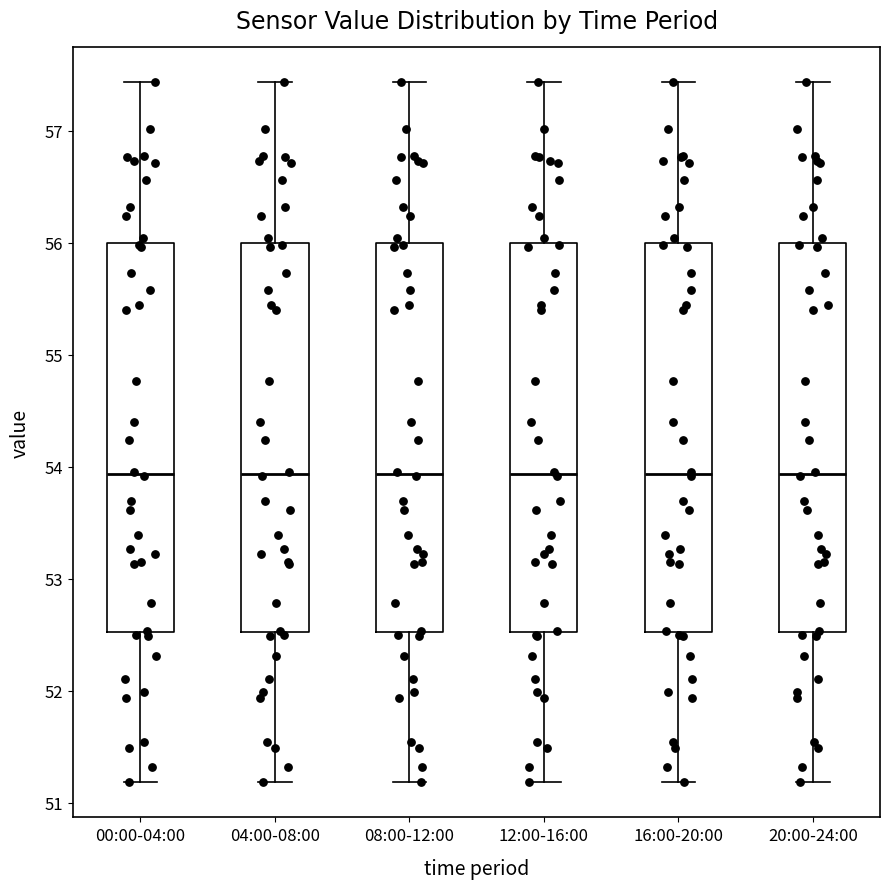

Reading left to right, read every box against the y-axis: the position of its median line, the range the box covers, and the ends of its whiskers. The values are not printed on the chart, so give them approximately, as read against the axis.

00:00-04:00: median 53.9, box 52.5 to 56.0, whiskers 51.2 to 57.4
04:00-08:00: median 53.9, box 52.5 to 56.0, whiskers 51.2 to 57.4
08:00-12:00: median 53.9, box 52.5 to 56.0, whiskers 51.2 to 57.4
12:00-16:00: median 53.9, box 52.5 to 56.0, whiskers 51.2 to 57.4
16:00-20:00: median 53.9, box 52.5 to 56.0, whiskers 51.2 to 57.4
20:00-24:00: median 53.9, box 52.5 to 56.0, whiskers 51.2 to 57.4